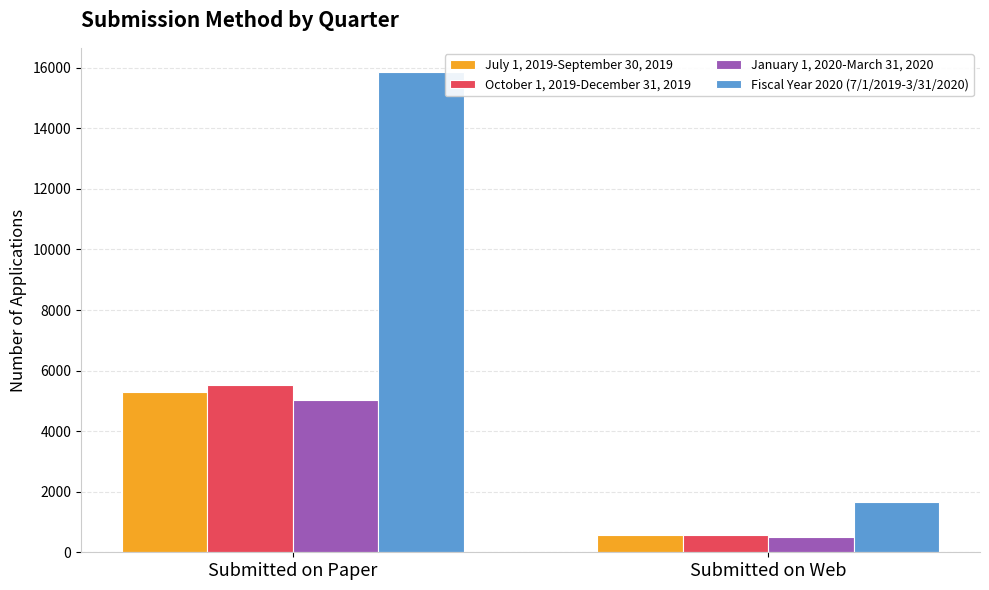

Reading right to left, extract all data points from this chart.

July 1, 2019-September 30, 2019: Submitted on Web=562	Submitted on Paper=5306
October 1, 2019-December 31, 2019: Submitted on Web=570	Submitted on Paper=5517
January 1, 2020-March 31, 2020: Submitted on Web=521	Submitted on Paper=5044
Fiscal Year 2020 (7/1/2019-3/31/2020): Submitted on Web=1653	Submitted on Paper=15867